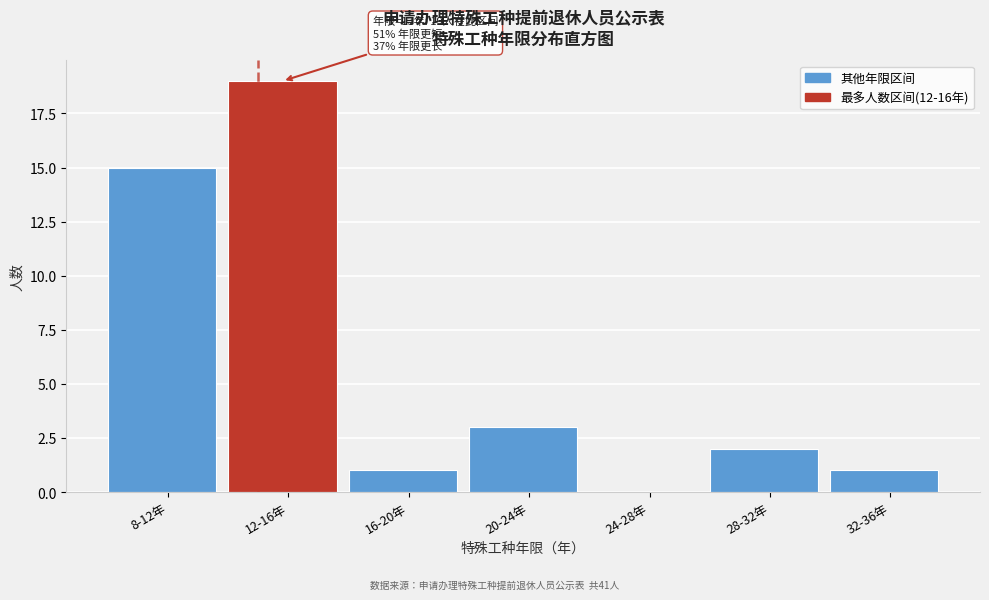

Reading left to right, list all the values displayed in this chart.

8-12年=15	12-16年=19	16-20年=1	20-24年=3	24-28年=0	28-32年=2	32-36年=1